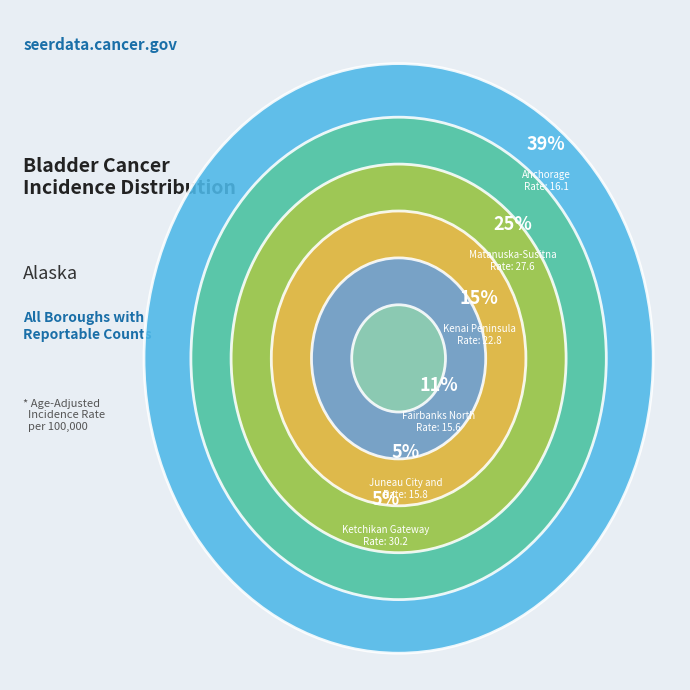

To the nearest percent, what is the average slice percentage?

17%